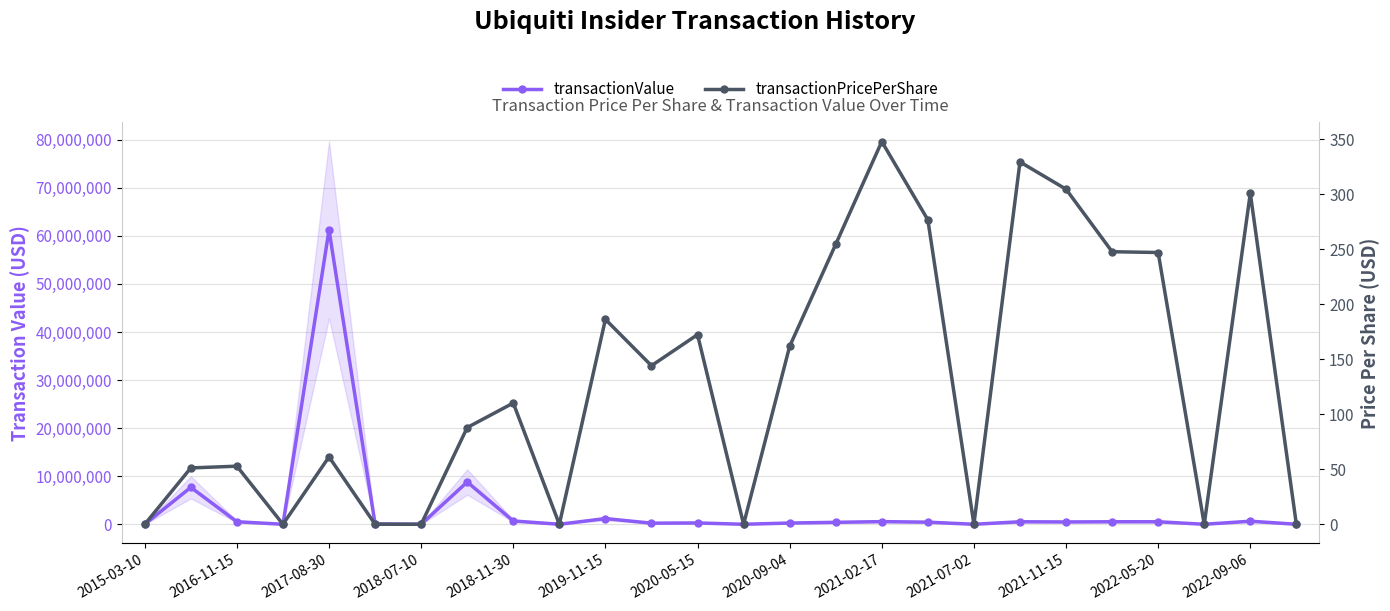

In transactionPricePerShare, how many points are lower than both neighbors (excluding endpoints)?

7